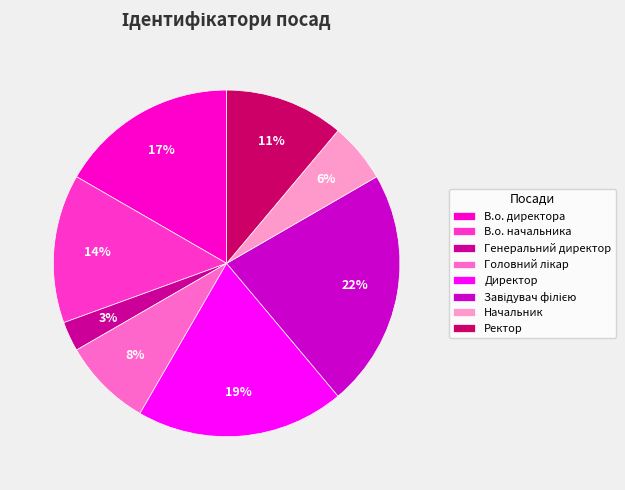

To the nearest percent, what is the difference between the largest and smallest slice percentages?

19%